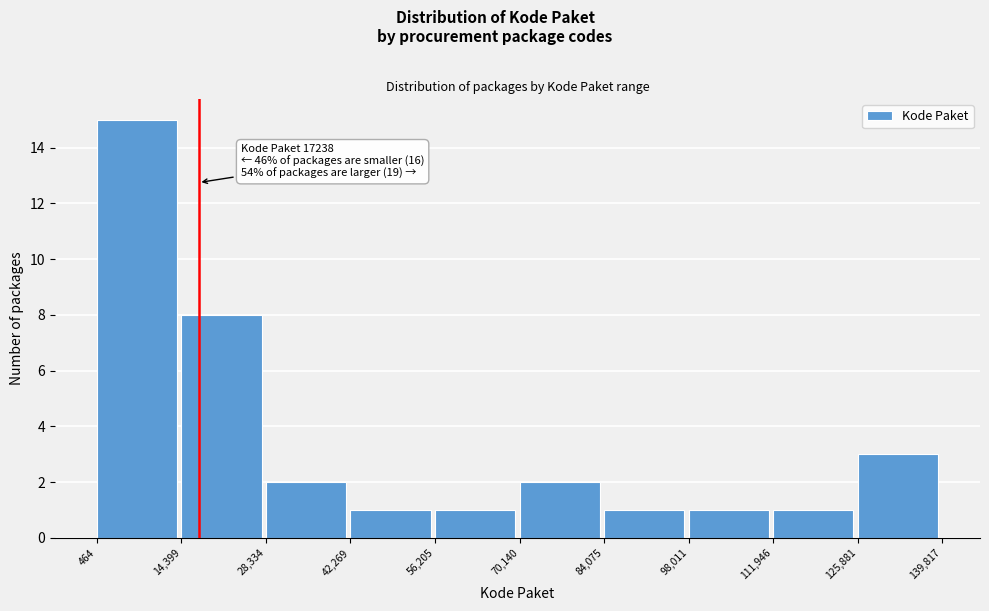

Over which range of the x-axis is the bar tallest?

464 to 14,399